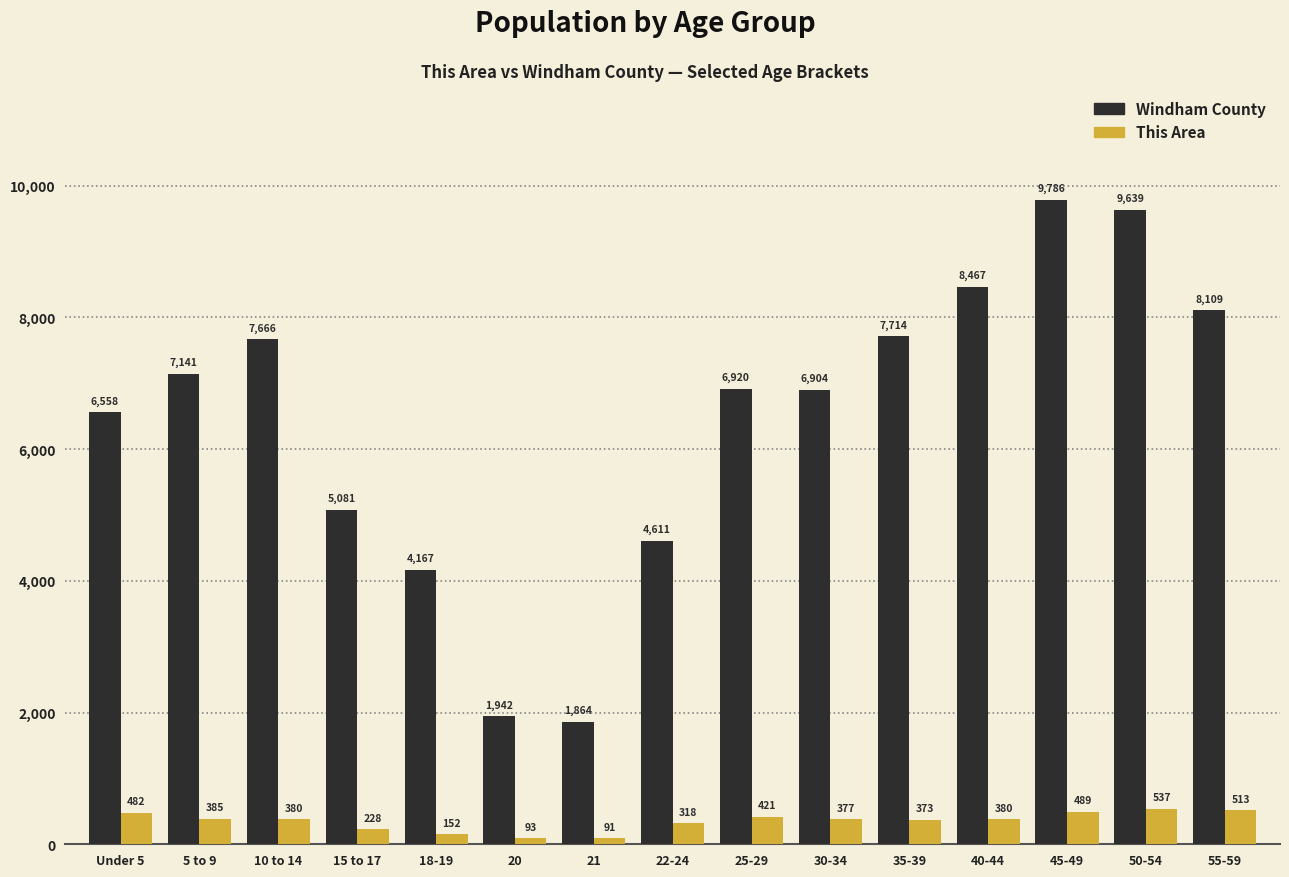

What position from the left is 50-54?

14